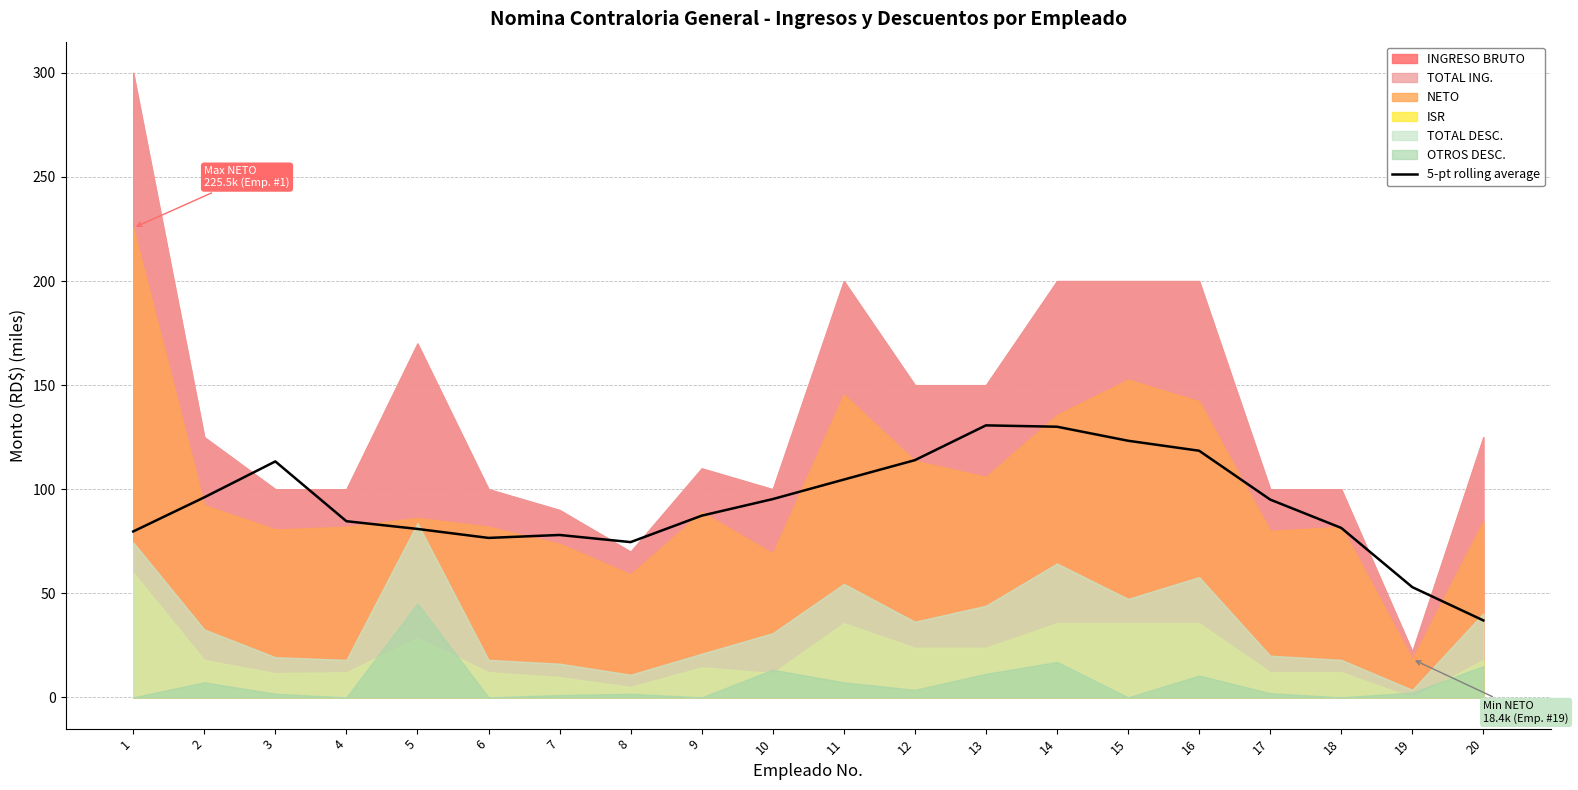

True or false: the data shows 49.4 at 9.

False